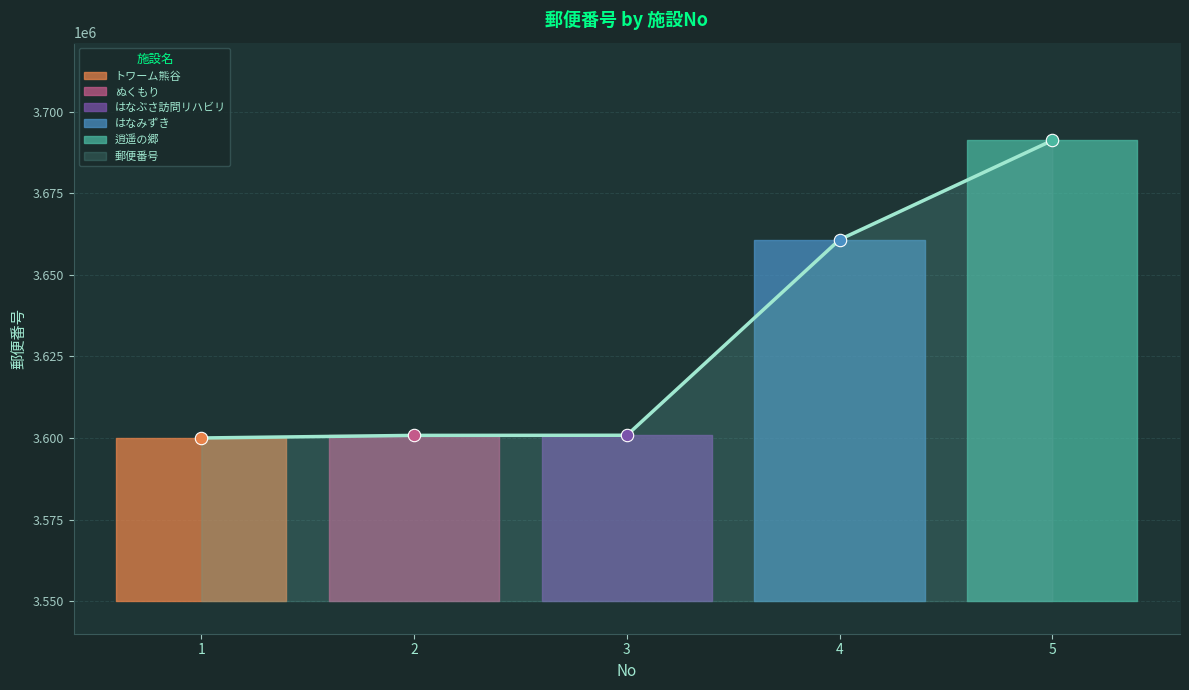

What is the ratio of the value at 2 to the value at 5?

1.0